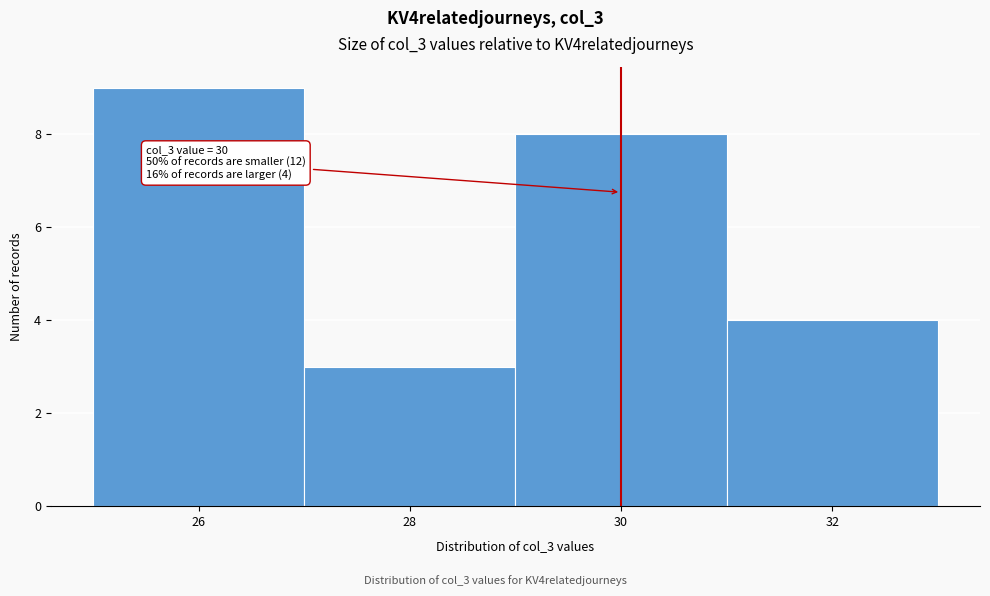

Which range on the x-axis has the tallest bar?

25 to 27